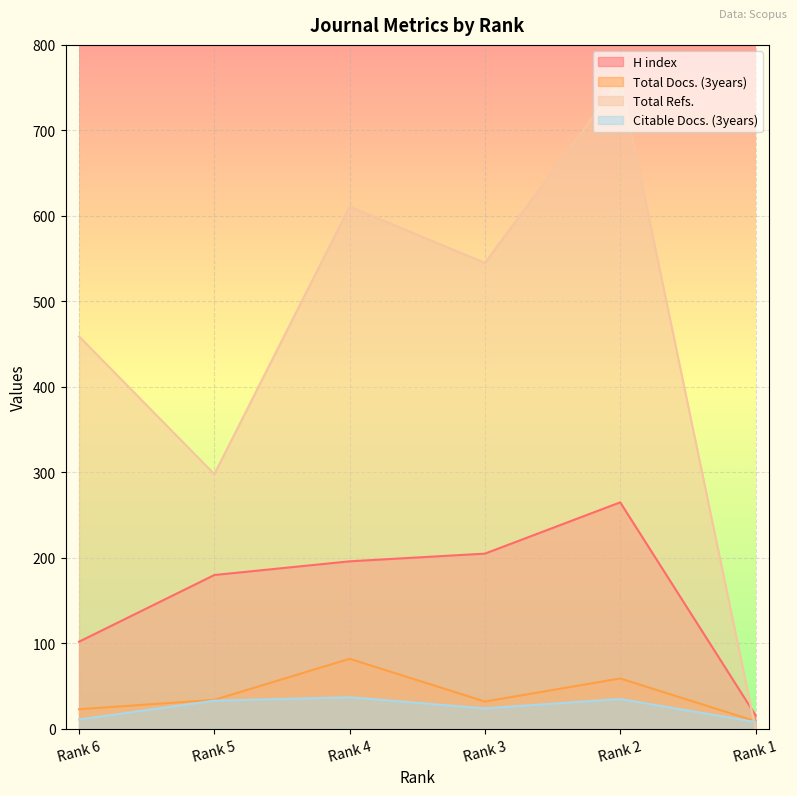

How many lines are shown in the chart?

4